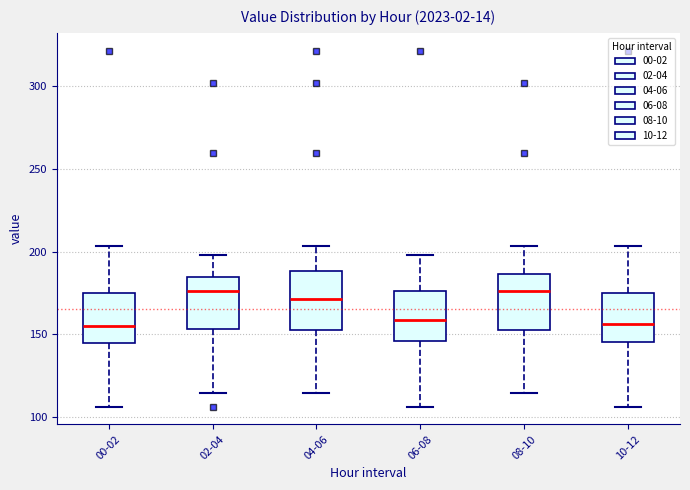

Reading left to right, read every box against the y-axis: the position of its median line, the range the box covers, and the ends of its whiskers. The values are not printed on the chart, so give them approximately, as read against the axis.

00-02: median 155, box 145 to 175, whiskers 105 to 205
02-04: median 175, box 155 to 185, whiskers 115 to 200
04-06: median 170, box 155 to 190, whiskers 115 to 205
06-08: median 160, box 145 to 175, whiskers 105 to 200
08-10: median 175, box 155 to 185, whiskers 115 to 205
10-12: median 155, box 145 to 175, whiskers 105 to 205